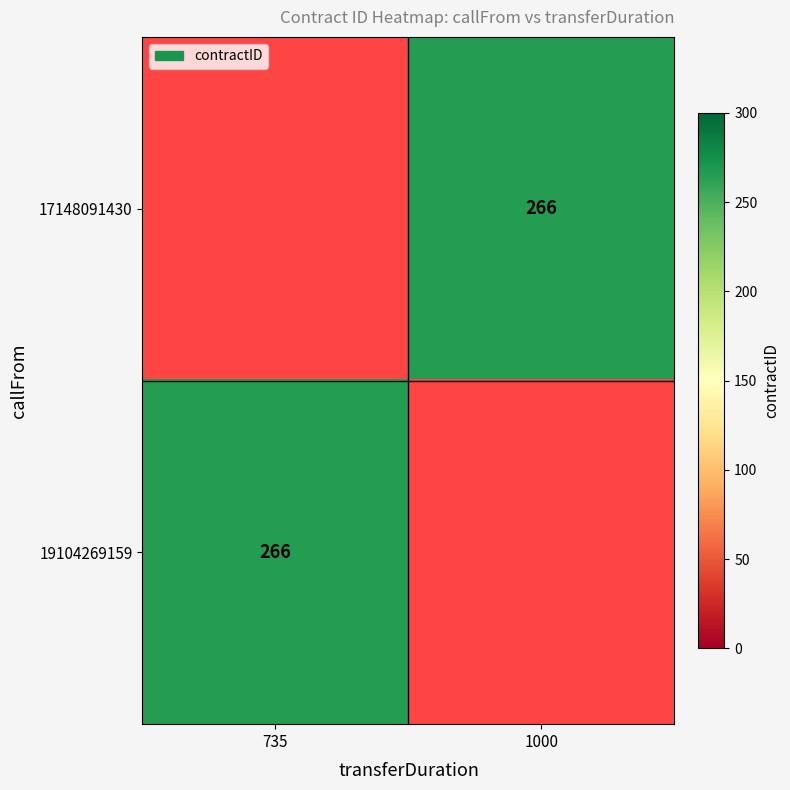

Which series has the widest spread of values?

19104269159